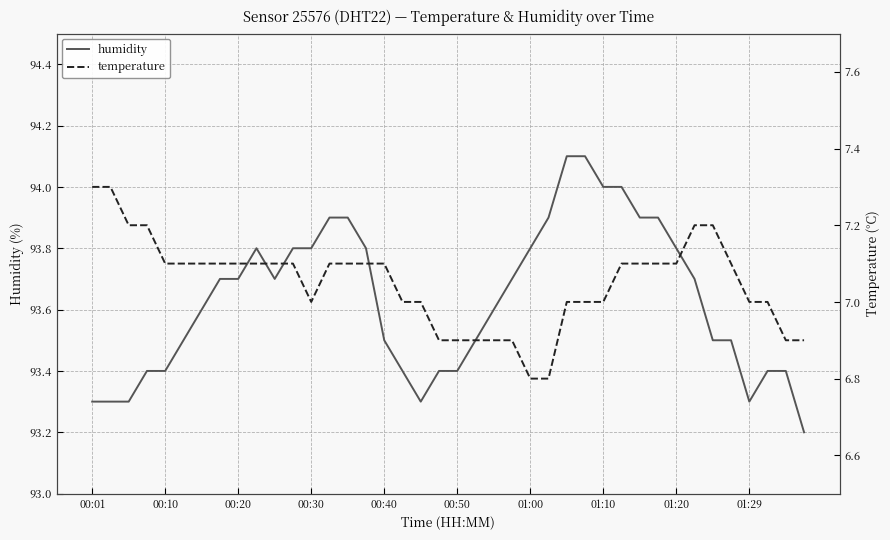

Which series changed the most between 10 and 39?

humidity